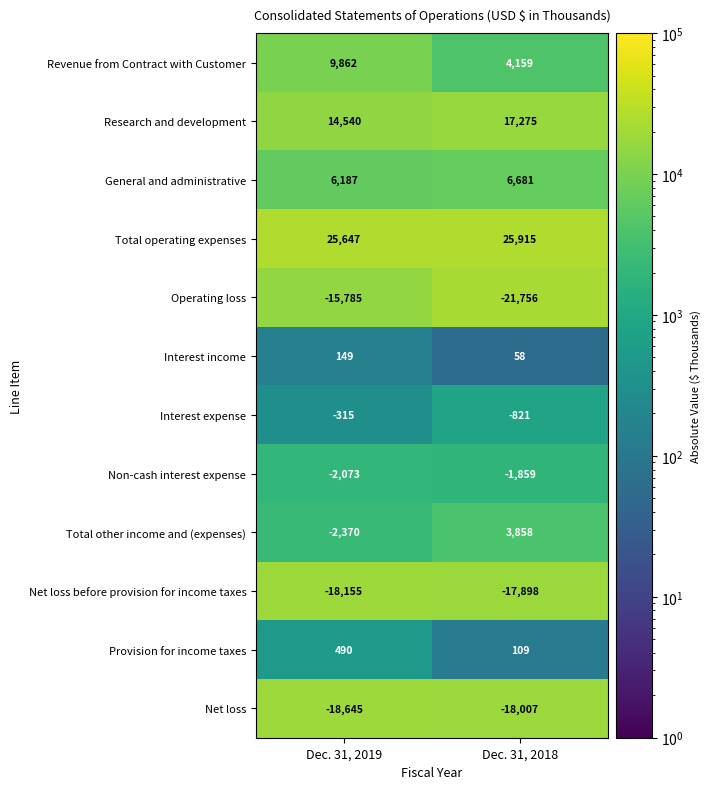

Is it true that Revenue from Contract with Customer equals 9862 at Dec. 31, 2019?

True